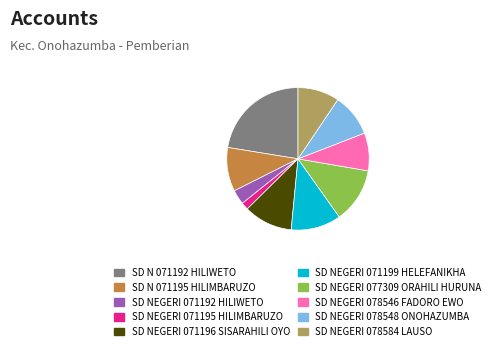

Which has a higher value, SD NEGERI 071196 SISARAHILI OYO or SD N 071195 HILIMBARUZO?

SD NEGERI 071196 SISARAHILI OYO